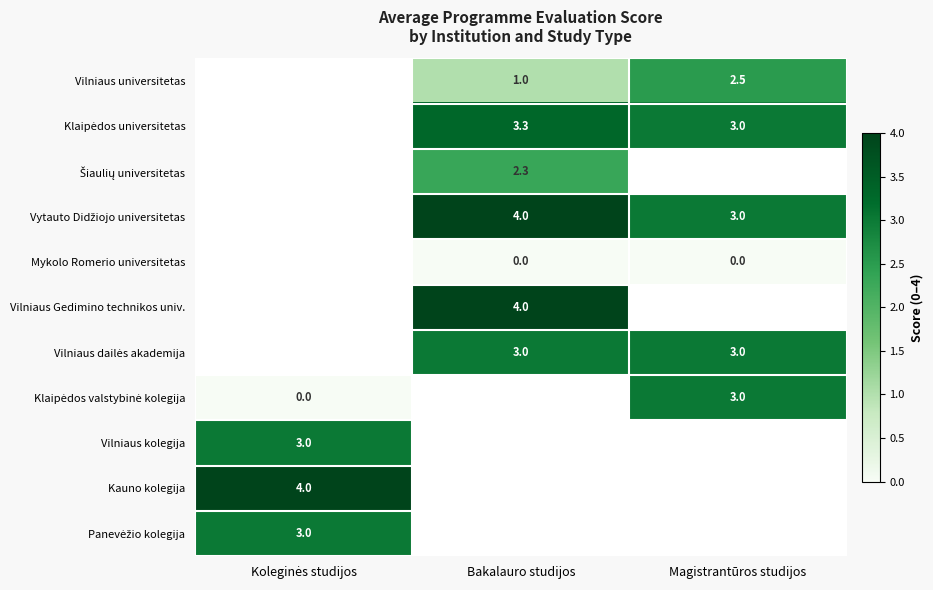

Is it true that Vilniaus universitetas equals 0.5 at Bakalauro studijos?

False